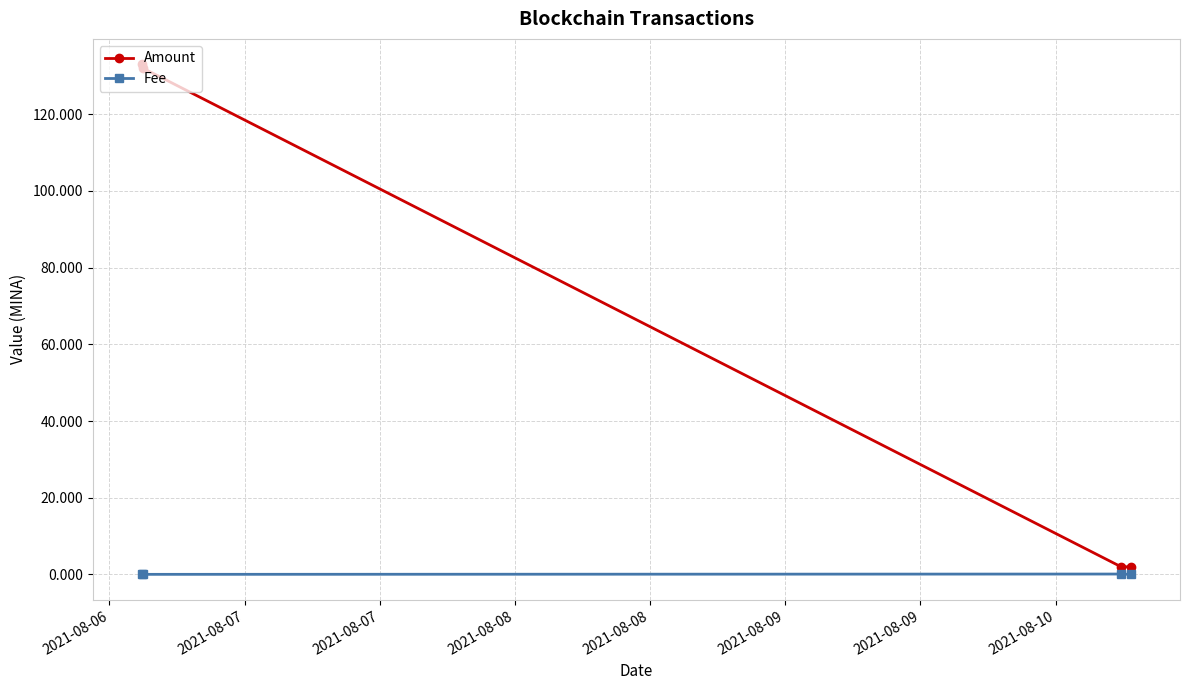

Which series has the widest spread of values?

Amount